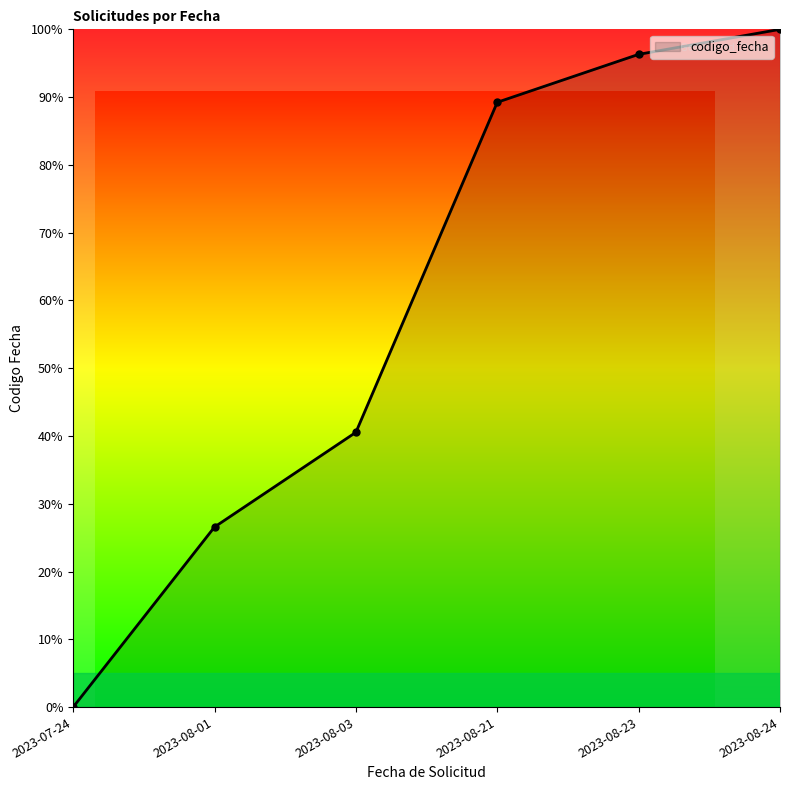

What is the value of the 3rd point from the left?

40.5